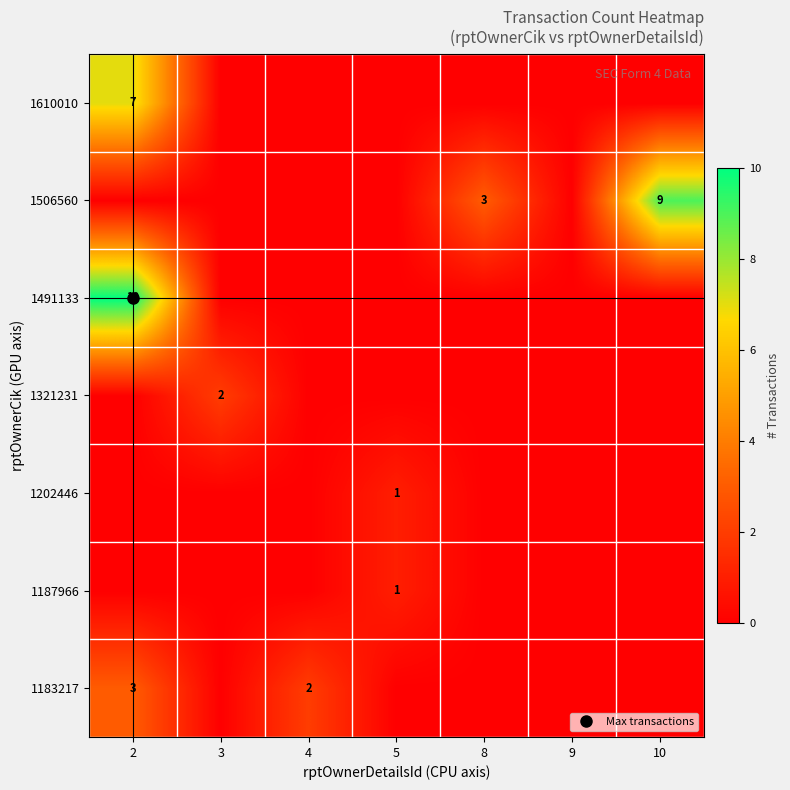

What is the difference between the maximum and minimum values in the 1321231 series?

2